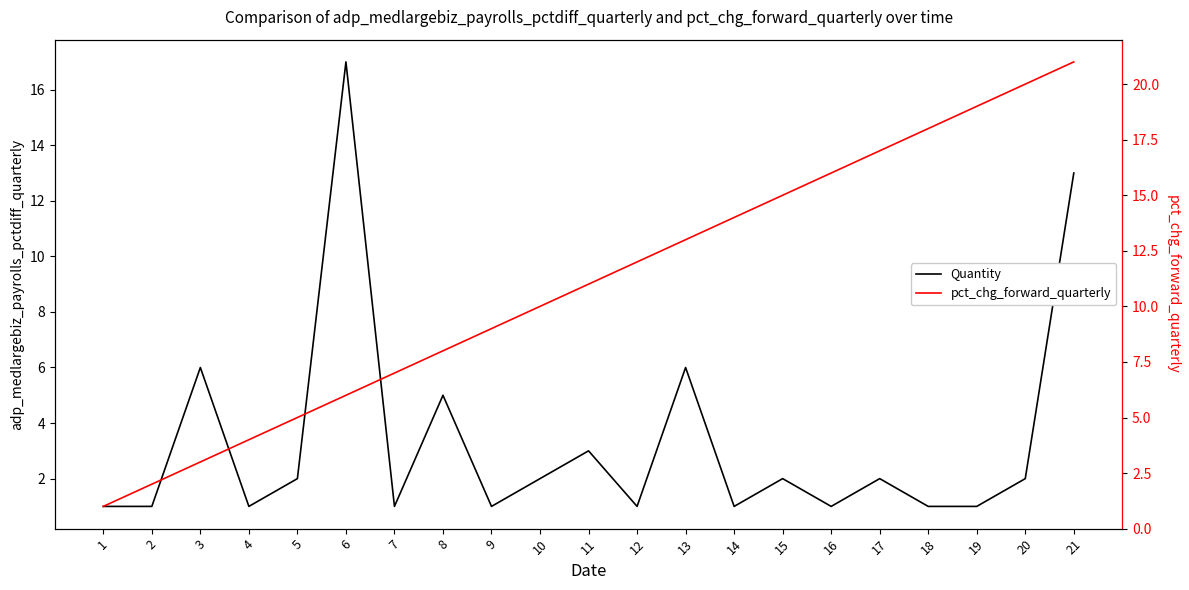

True or false: pct_chg_forward_quarterly has more than 2 points higher than both neighbors.

False